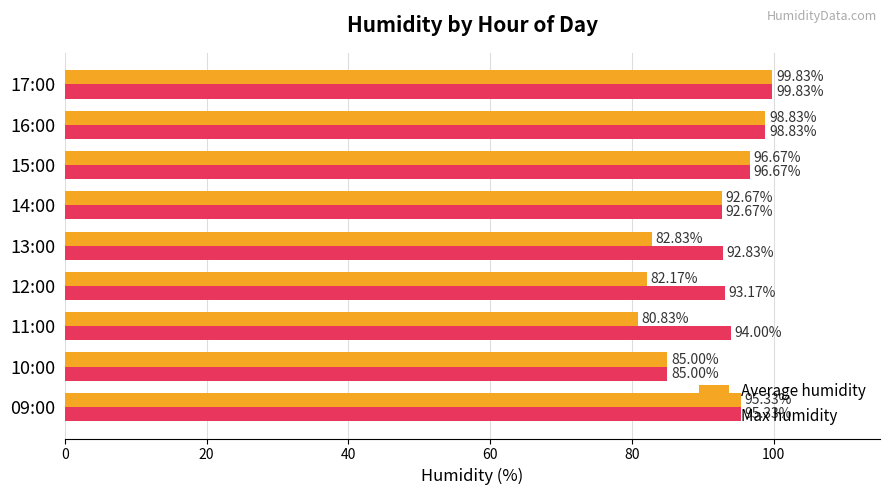

What is the greatest value displayed?

99.8